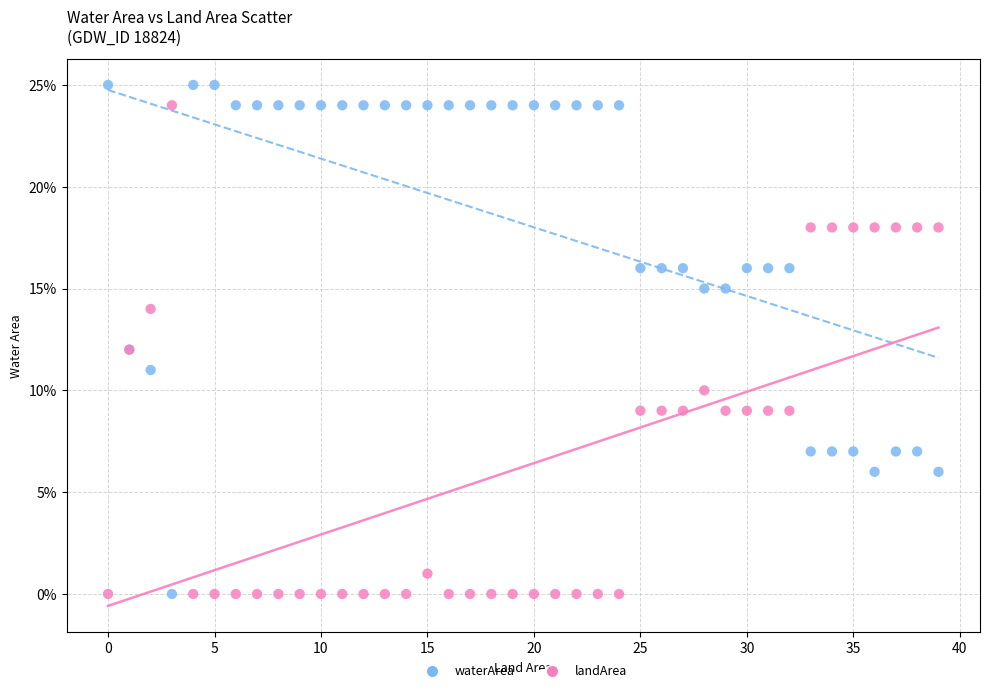

Which series reaches the maximum Y coordinate?

waterArea